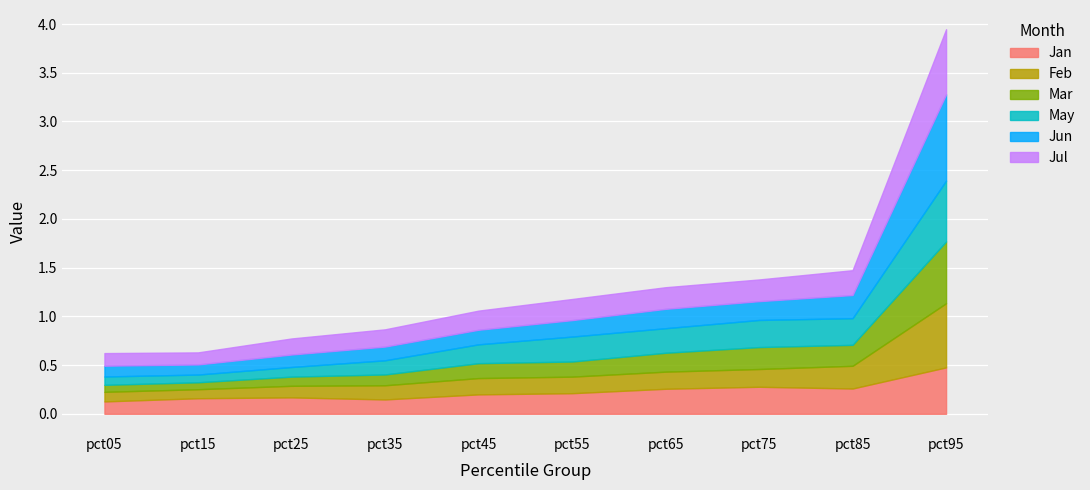

At which category does Jul reach its first local valley?

pct15